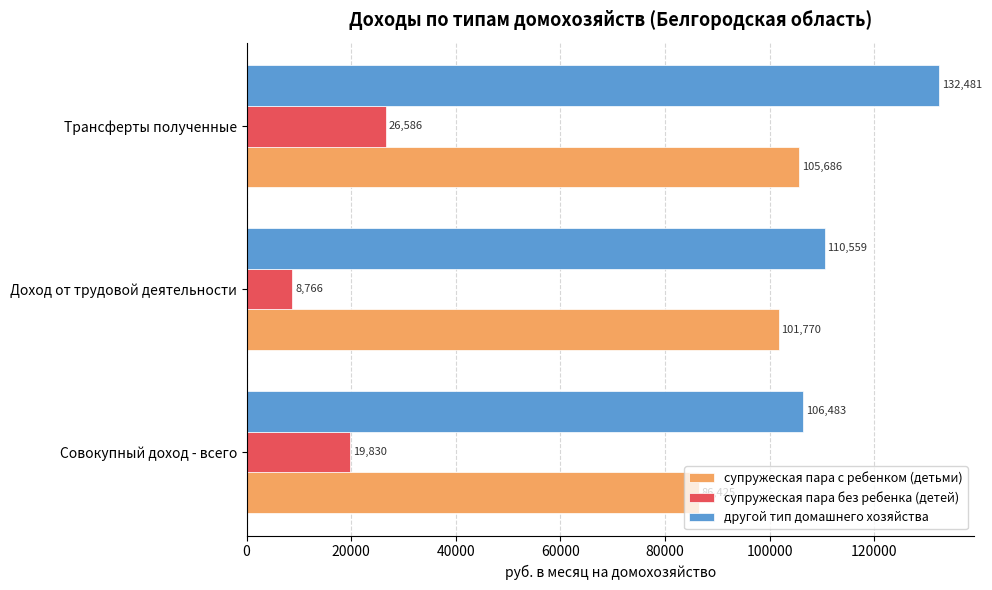

What is the lowest value of the супружеская пара без ребенка (детей) series?

8765.5